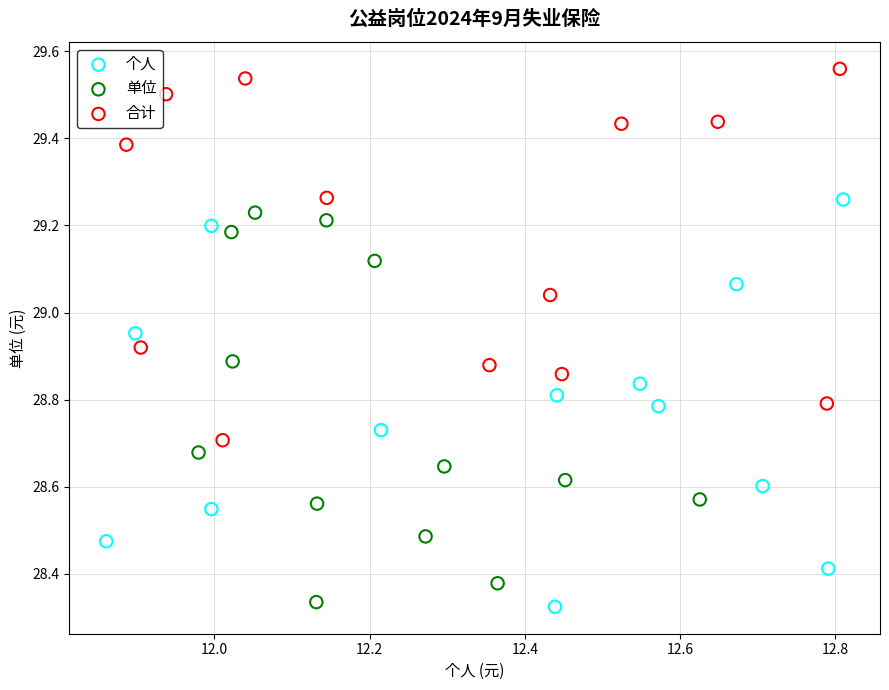

Which series contains the highest Y value?

合计